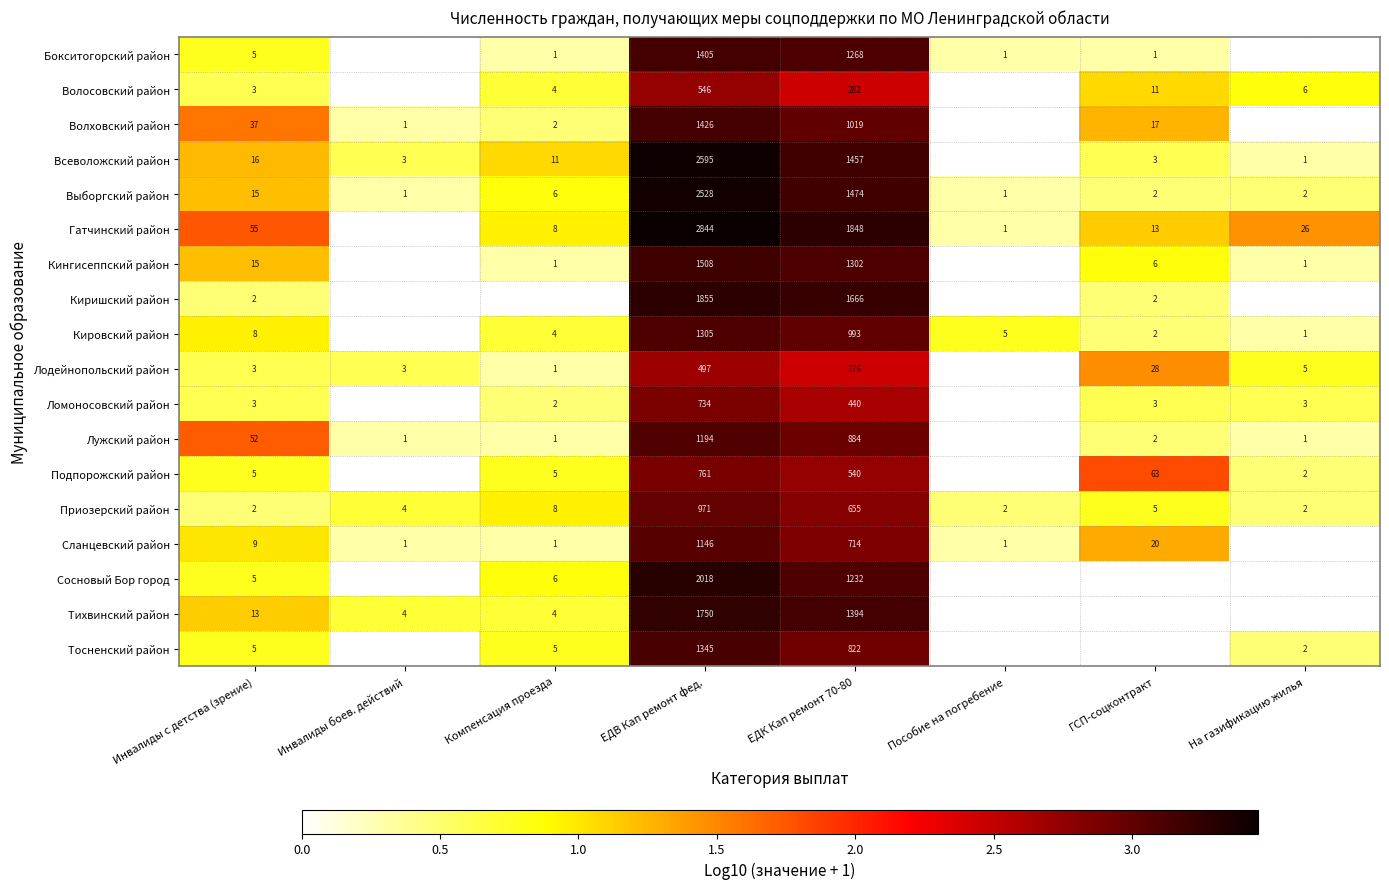

Where does the Выборгский район series first go above 6?

Инвалиды с детства (зрение)